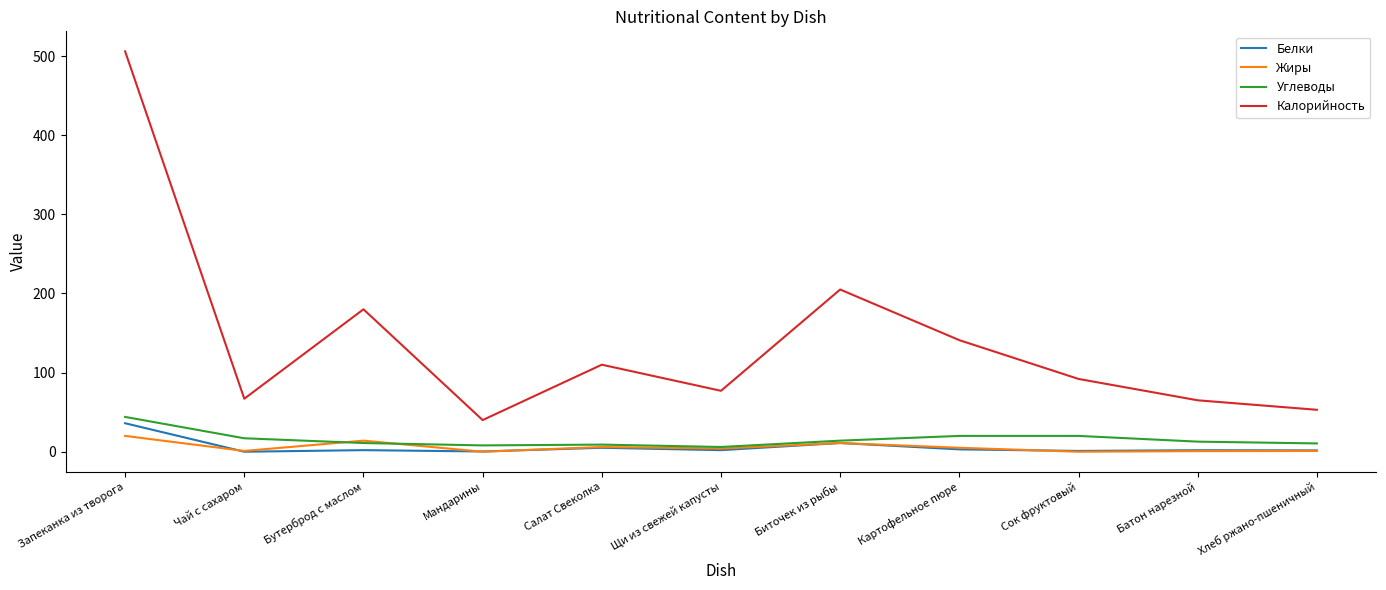

How many lines are shown in the chart?

4